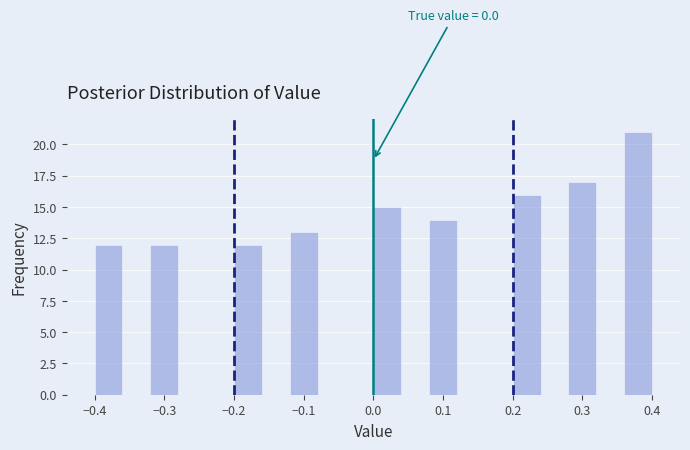

Over which range of the x-axis is the bar tallest?

0.36 to 0.40